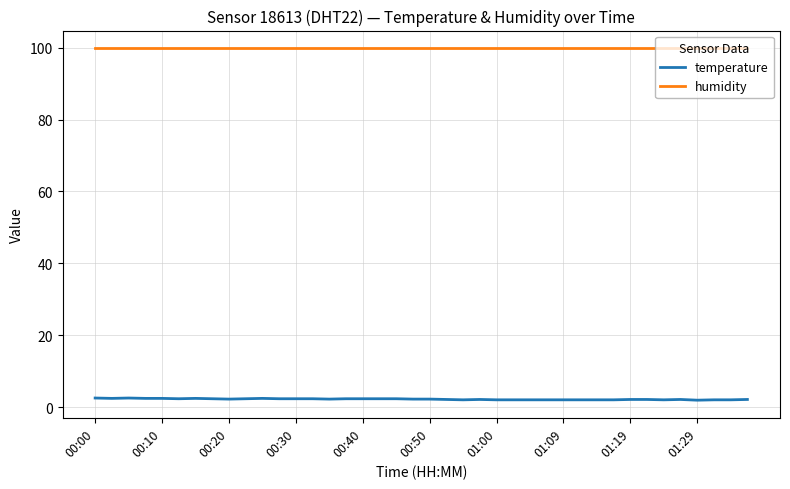

What is the maximum value shown in the chart?

99.9